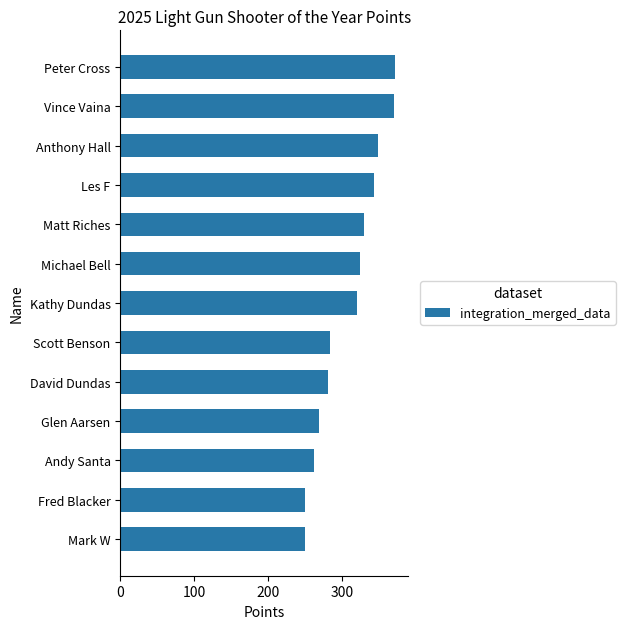

Is it true that the value at Les F is 343?

True